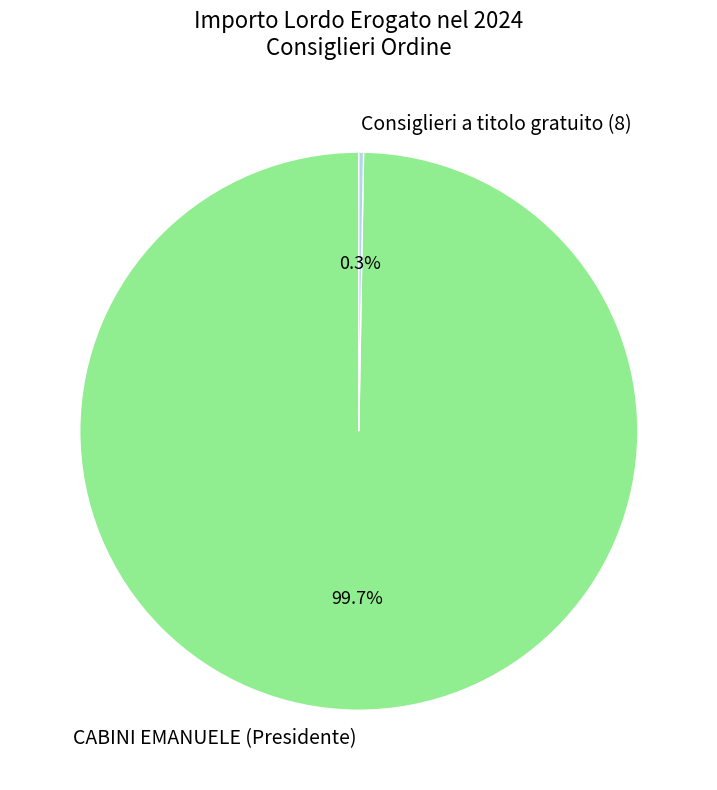

What is the largest slice in the pie chart?

CABINI EMANUELE (Presidente)